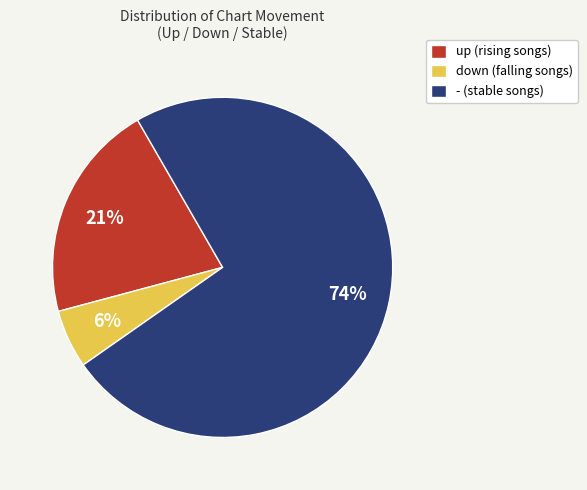

To the nearest percent, what is the average slice percentage?

33%